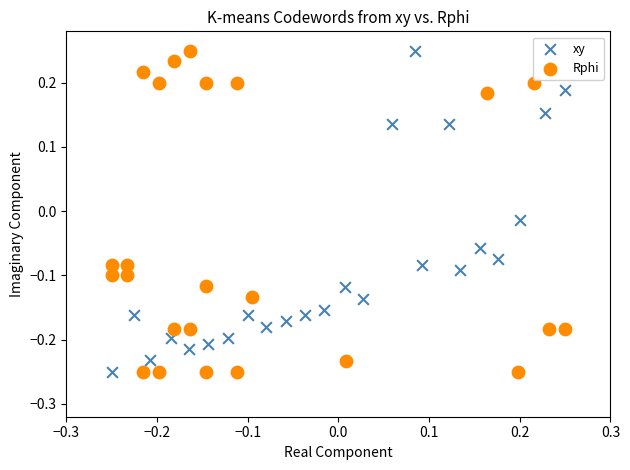

What are all the series names shown in the legend?

xy, Rphi